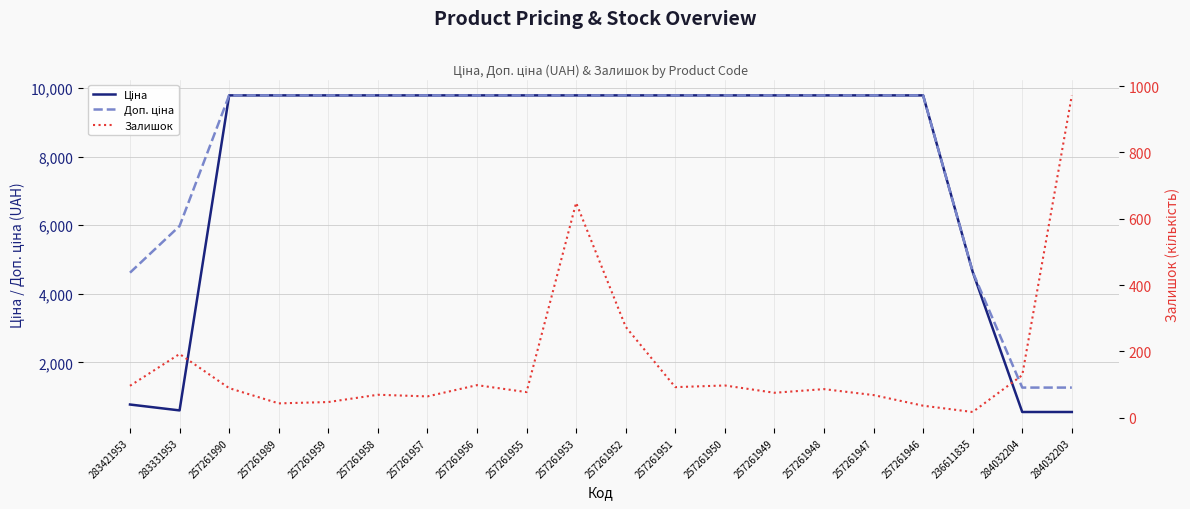

Where do Залишок and Ціна first cross each other?

284032204 and 284032203